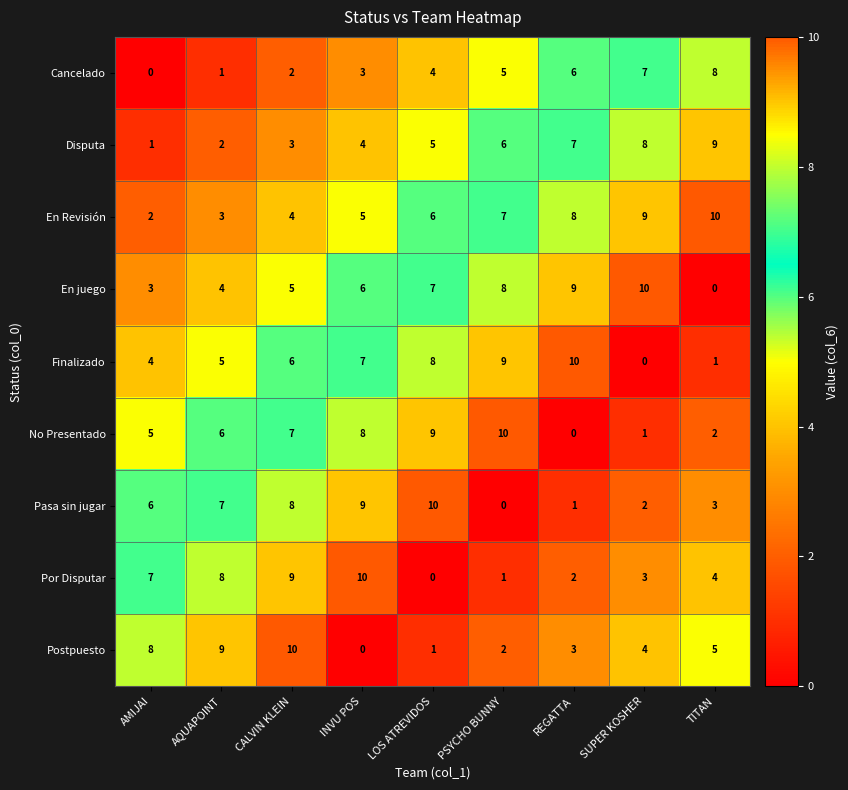

What is the difference between the highest and lowest values at INVU POS?

10